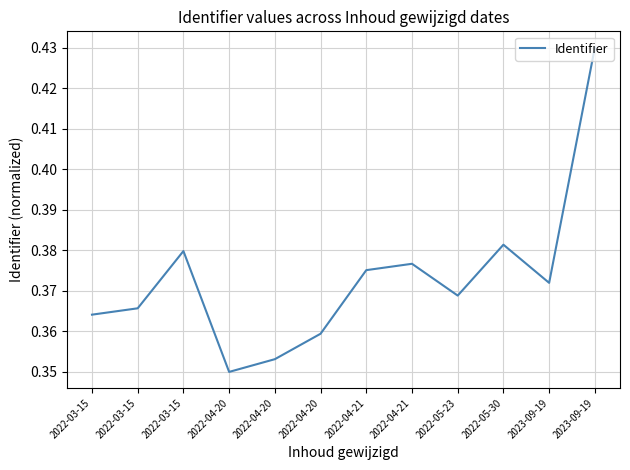

Does the chart display data point markers on the line(s)?

No